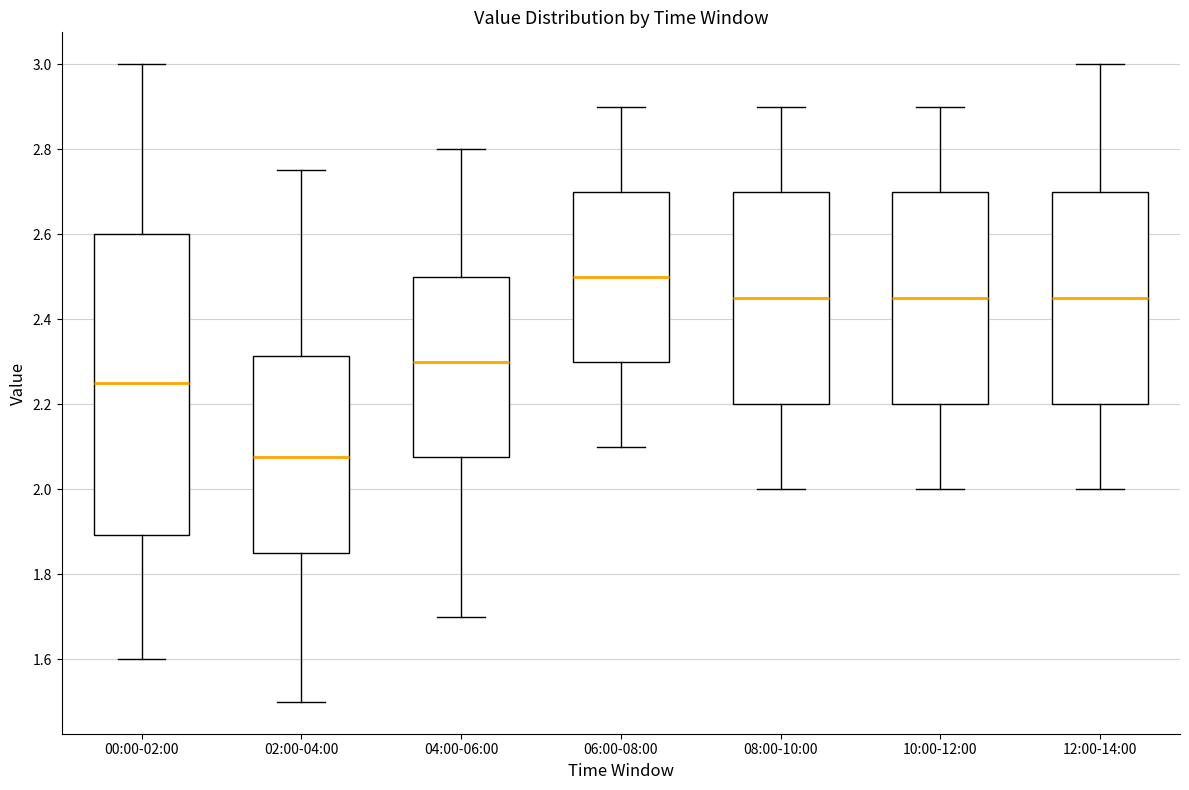

Reading left to right, read every box against the y-axis: the position of its median line, the range the box covers, and the ends of its whiskers. The values are not printed on the chart, so give them approximately, as read against the axis.

00:00-02:00: median 2.26, box 1.90 to 2.60, whiskers 1.60 to 3.00
02:00-04:00: median 2.08, box 1.86 to 2.32, whiskers 1.50 to 2.76
04:00-06:00: median 2.30, box 2.08 to 2.50, whiskers 1.70 to 2.80
06:00-08:00: median 2.50, box 2.30 to 2.70, whiskers 2.10 to 2.90
08:00-10:00: median 2.46, box 2.20 to 2.70, whiskers 2.00 to 2.90
10:00-12:00: median 2.46, box 2.20 to 2.70, whiskers 2.00 to 2.90
12:00-14:00: median 2.46, box 2.20 to 2.70, whiskers 2.00 to 3.00